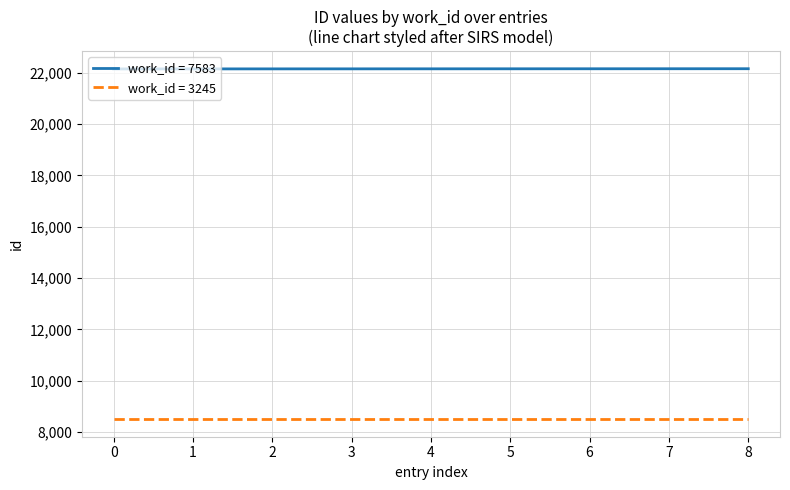

What is the greatest value displayed?

22160